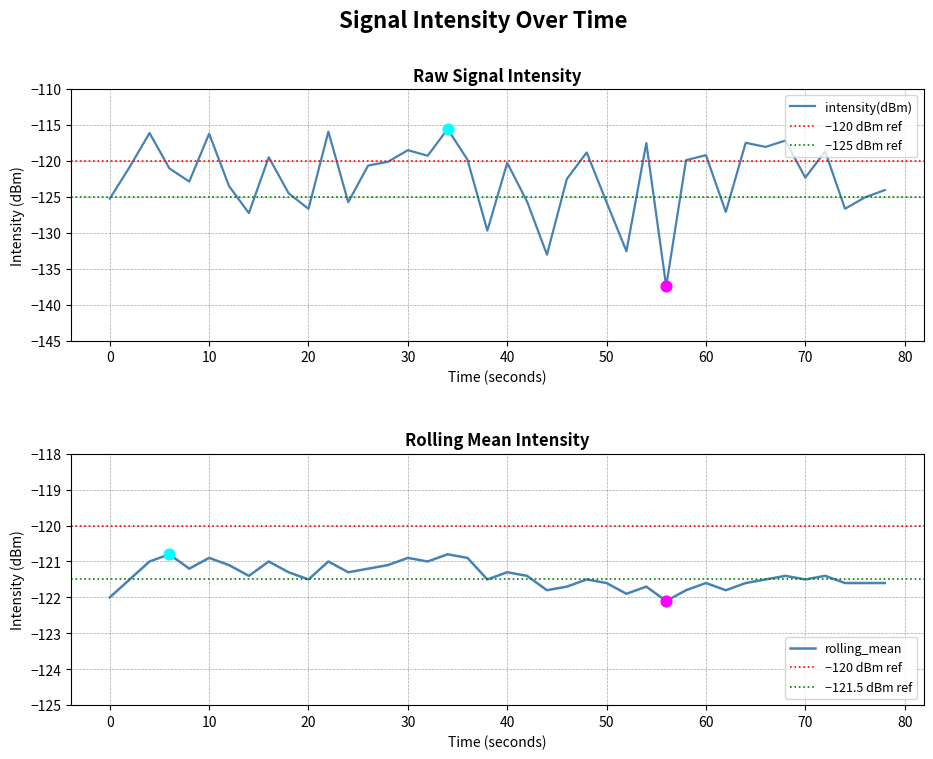

Which series has the largest total across all categories?

rolling_mean